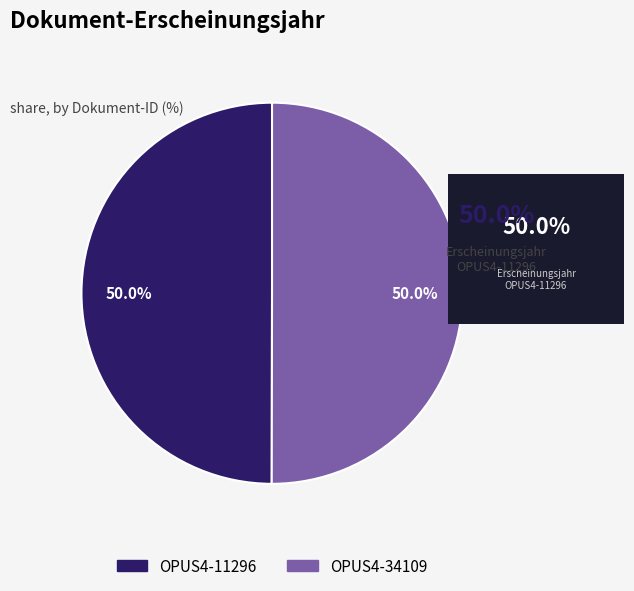

Approximately how many times larger is the value at OPUS4-34109 compared to OPUS4-11296?

1.0